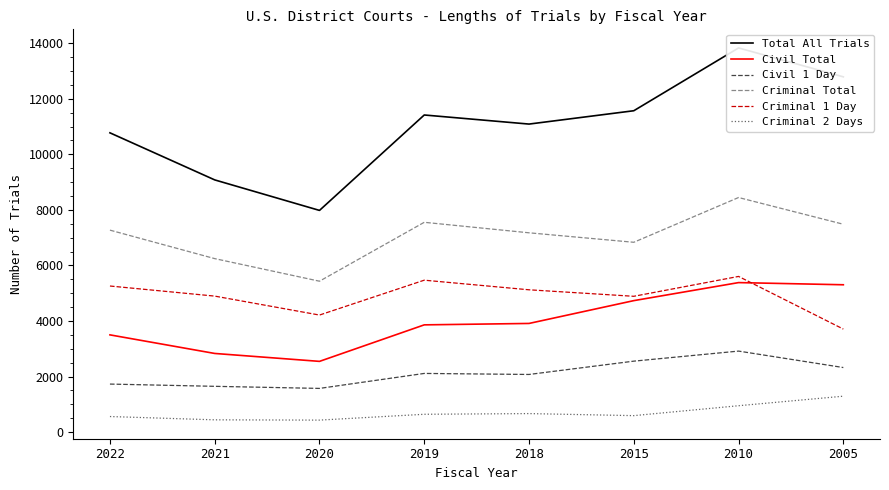

Count the number of categories in the chart.

8